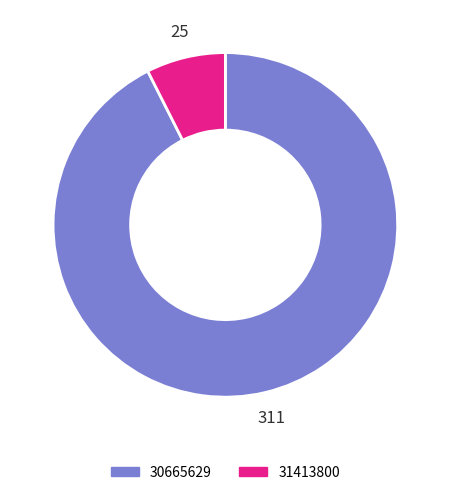

Is the sum of 30665629 and 31413800 greater than half?

Yes